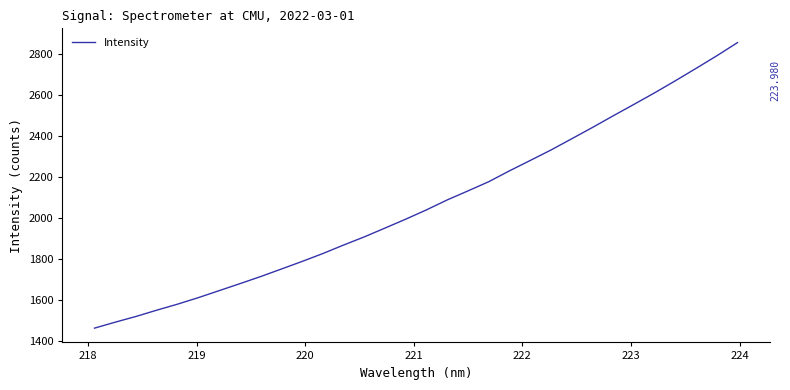

What is the label of the 4th point from the left?

220